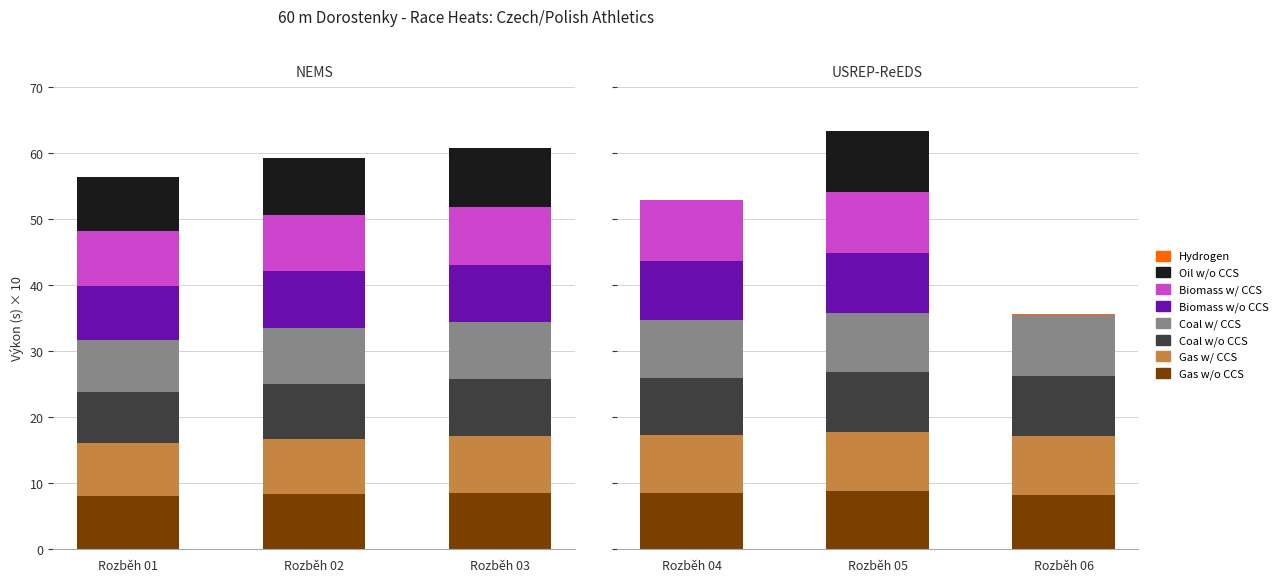

The value of Best time (Výkon) at Wyppich Zuzanna is 12.3. True or false?

False